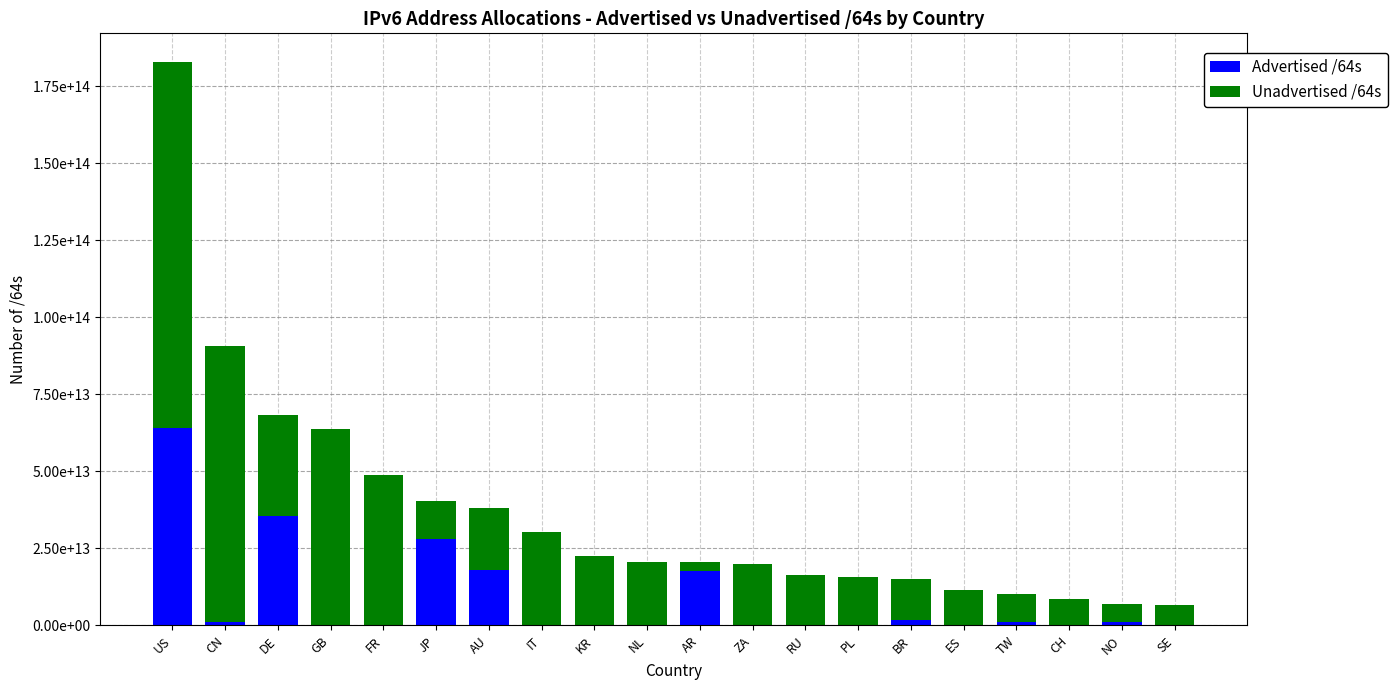

Where is Advertised /64s nearest to the value 32038038077440?

DE